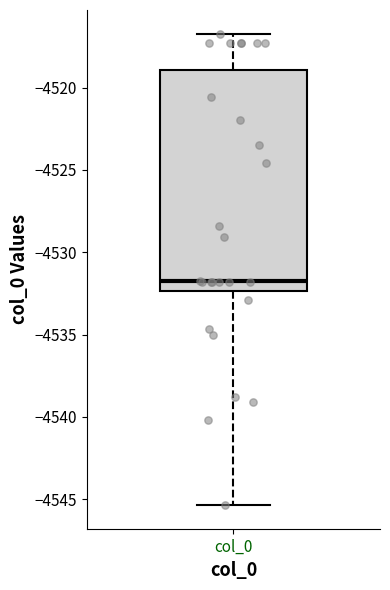

Transcribe this box plot: give where the median line is, the range the box spans, and where the two whiskers end, as read against the y-axis. The values are not printed on the chart, so give them approximately, as read against the axis.

median -4531.5, box -4532.5 to -4519.0, whiskers -4545.5 to -4516.5